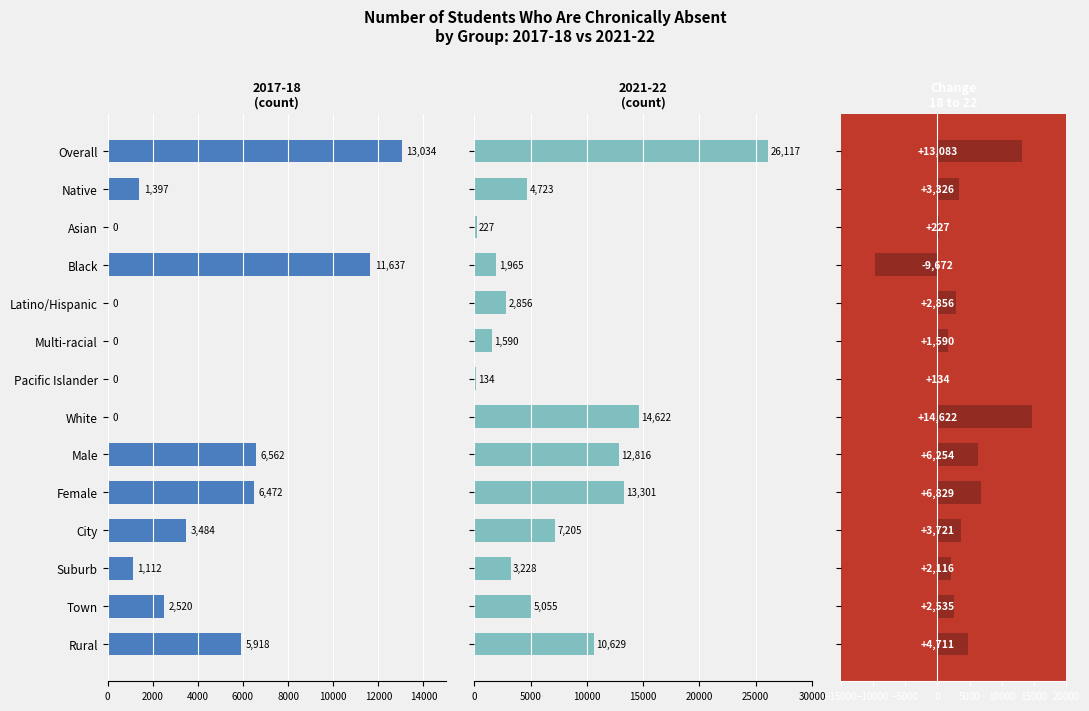

What is the sum of the values at Black and Overall?

3411